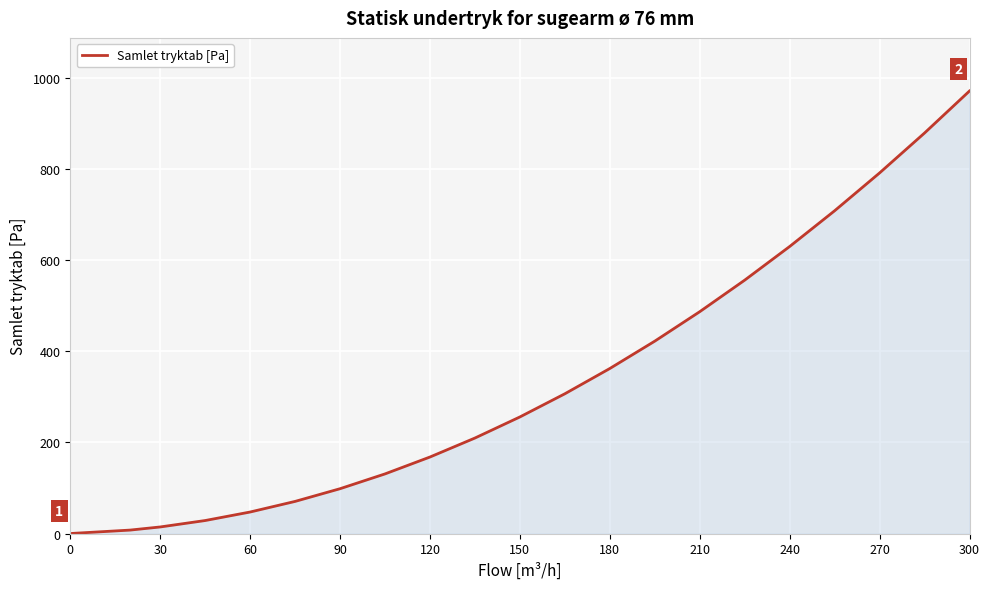

What is the maximum value shown in the chart?

970.5